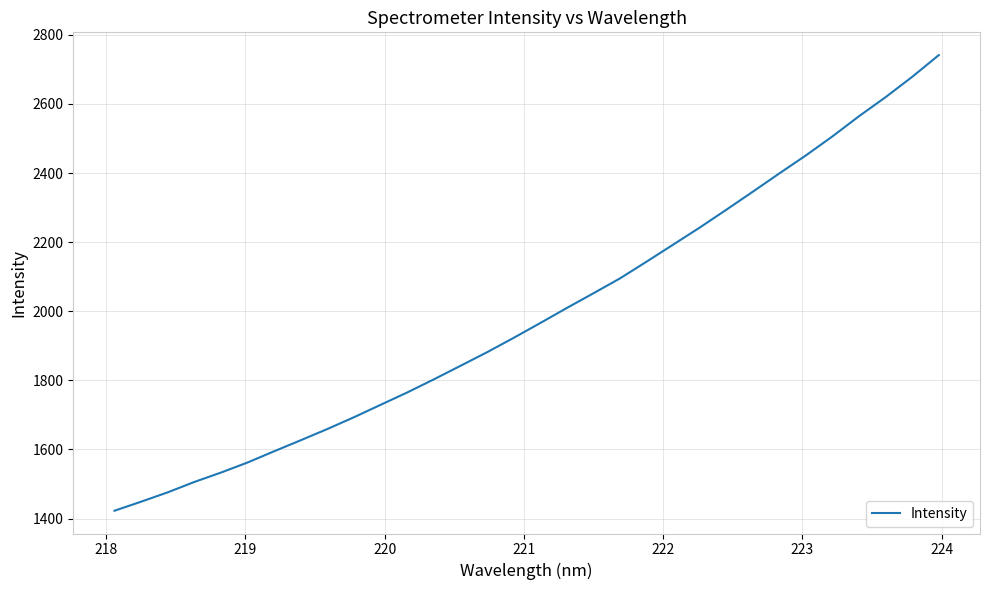

What is the difference between the maximum and minimum values?

1318.5